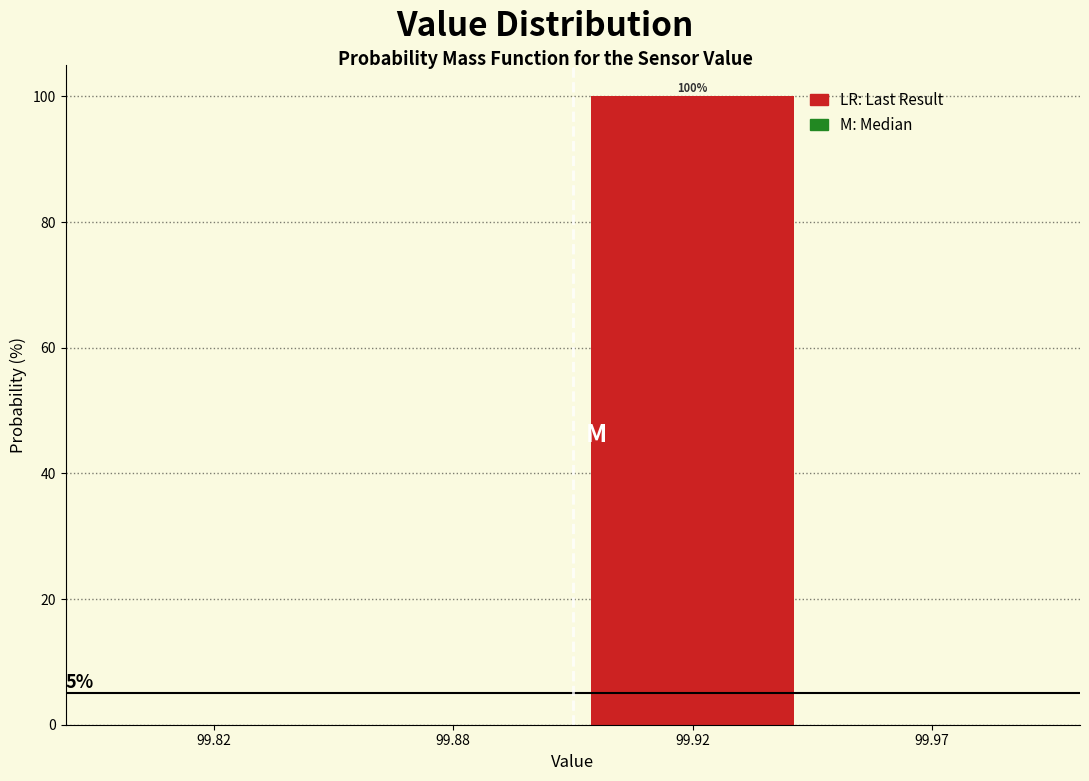

Reading right to left, list all the values displayed in this chart.

99.97=0	99.92=100	99.88=0	99.82=0